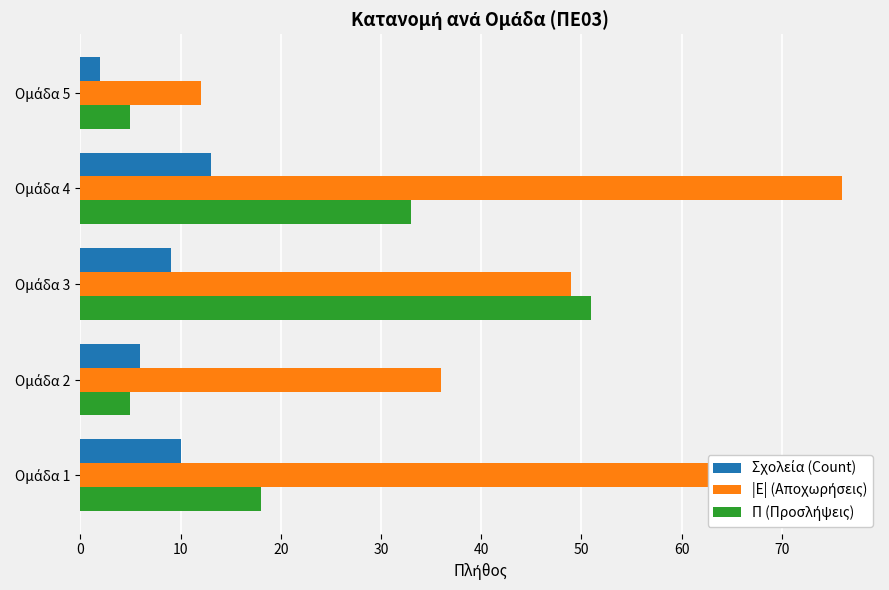

What is the difference between the second highest and minimum values in the Π (Προσλήψεις) series?

28